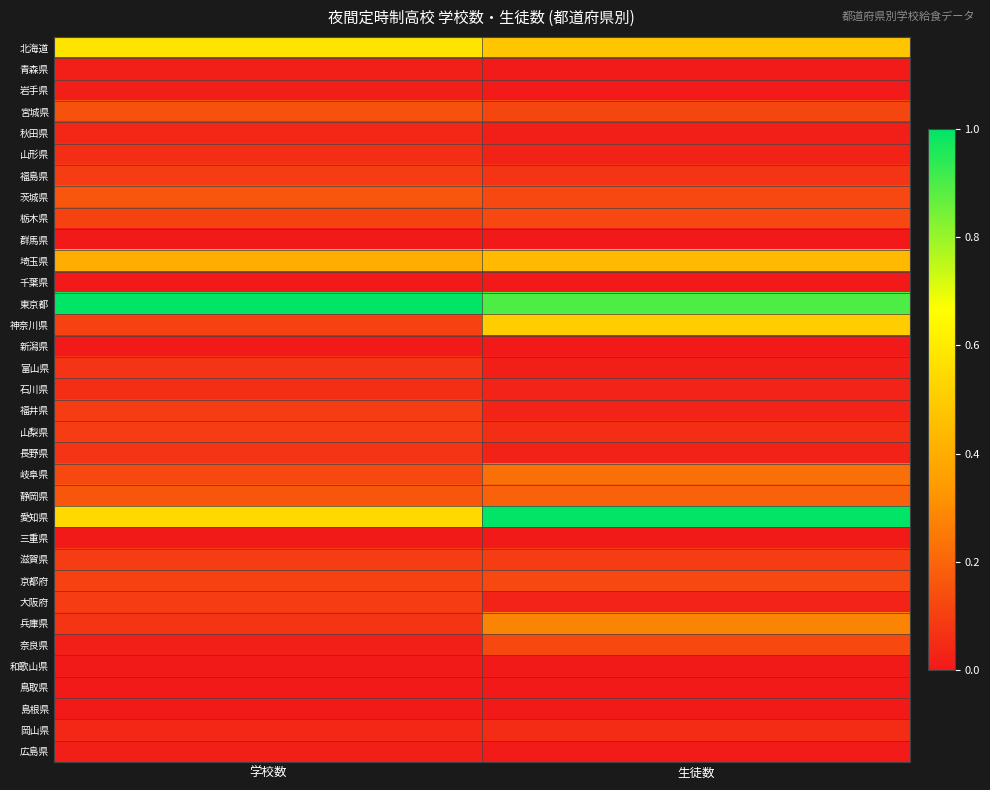

Which series has the largest total across all categories?

東京都